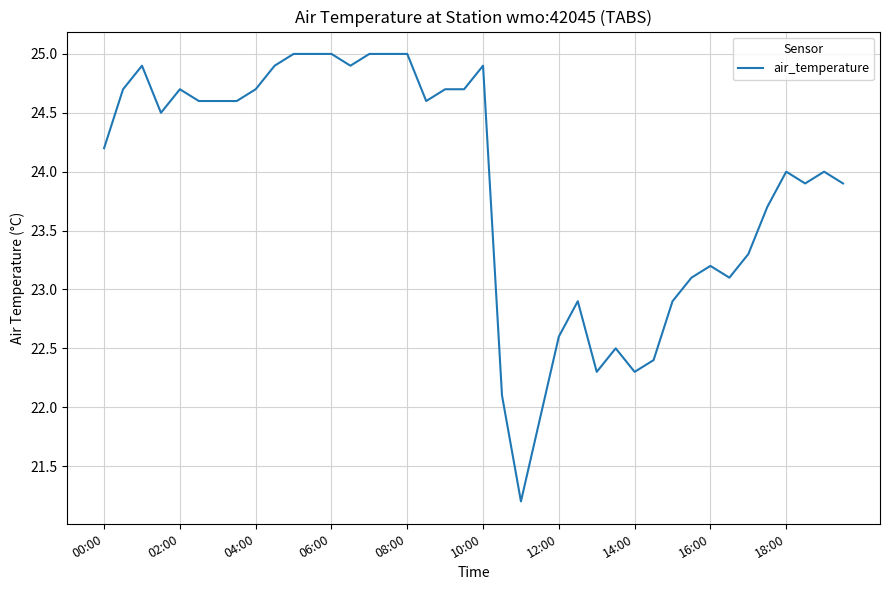

Reading left to right, what are all the values shown in this chart?

24.2	24.7	24.9	24.5	24.7	24.6	24.6	24.6	24.7	24.9	25.0	25.0	25.0	24.9	25.0	25.0	25.0	24.6	24.7	24.7	24.9	22.1	21.2	21.9	22.6	22.9	22.3	22.5	22.3	22.4	22.9	23.1	23.2	23.1	23.3	23.7	24.0	23.9	24.0	23.9